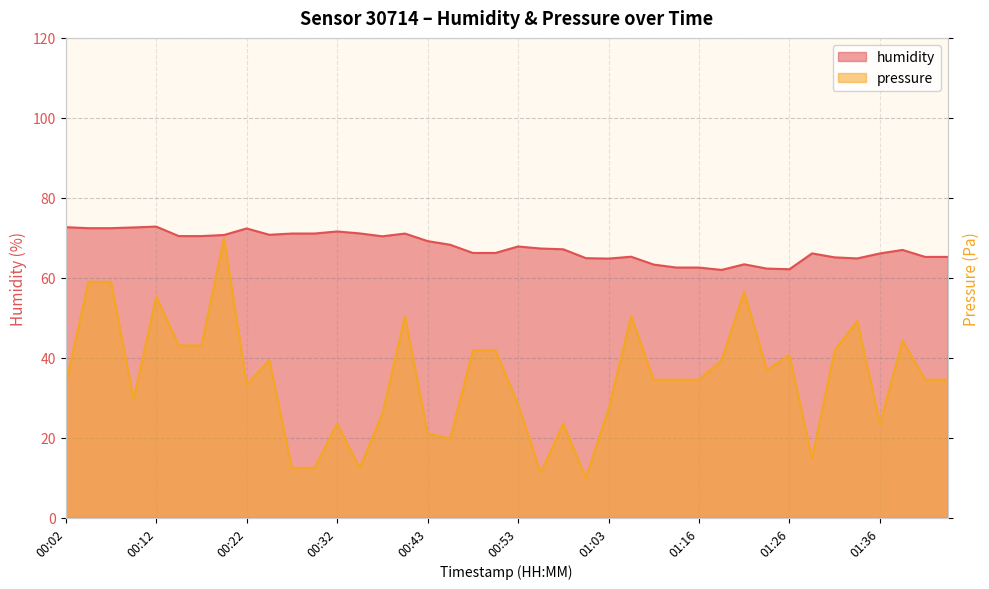

Which series has the largest total across all categories?

humidity